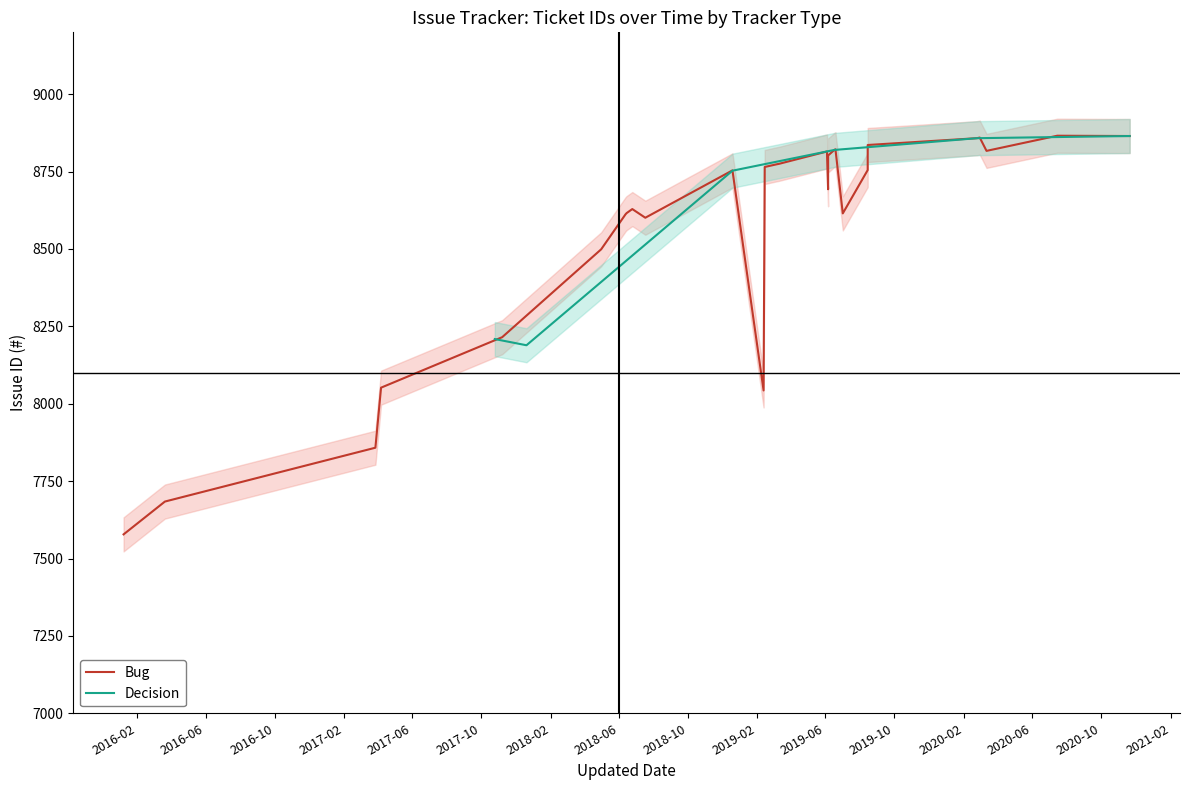

What is the lowest value of the Decision series?

8189